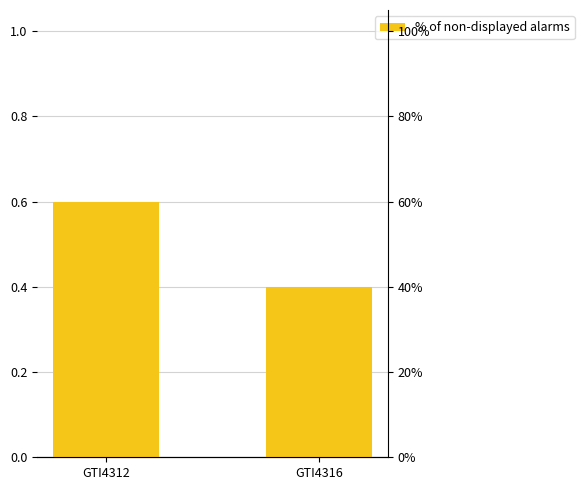

What is the value of the 1st bar from the left?

0.6